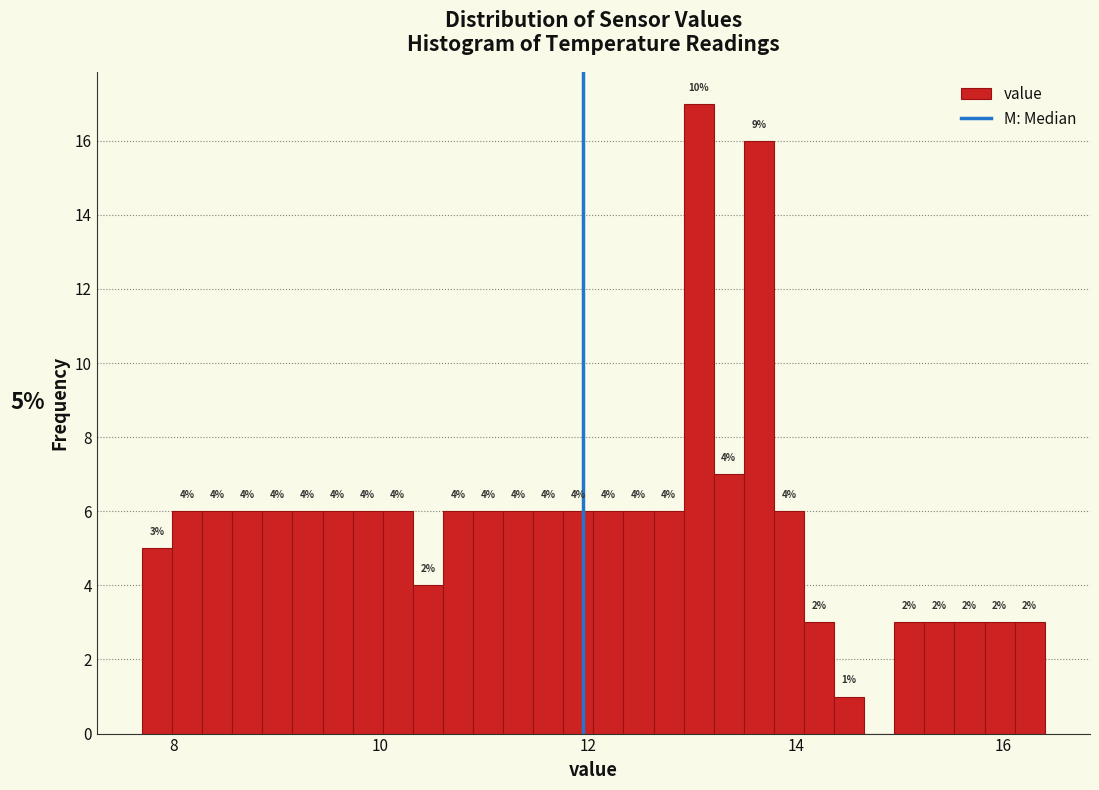

Around what value on the x-axis is the tallest bar? Give the approximate position of its centre, as read against the axis.

13.0